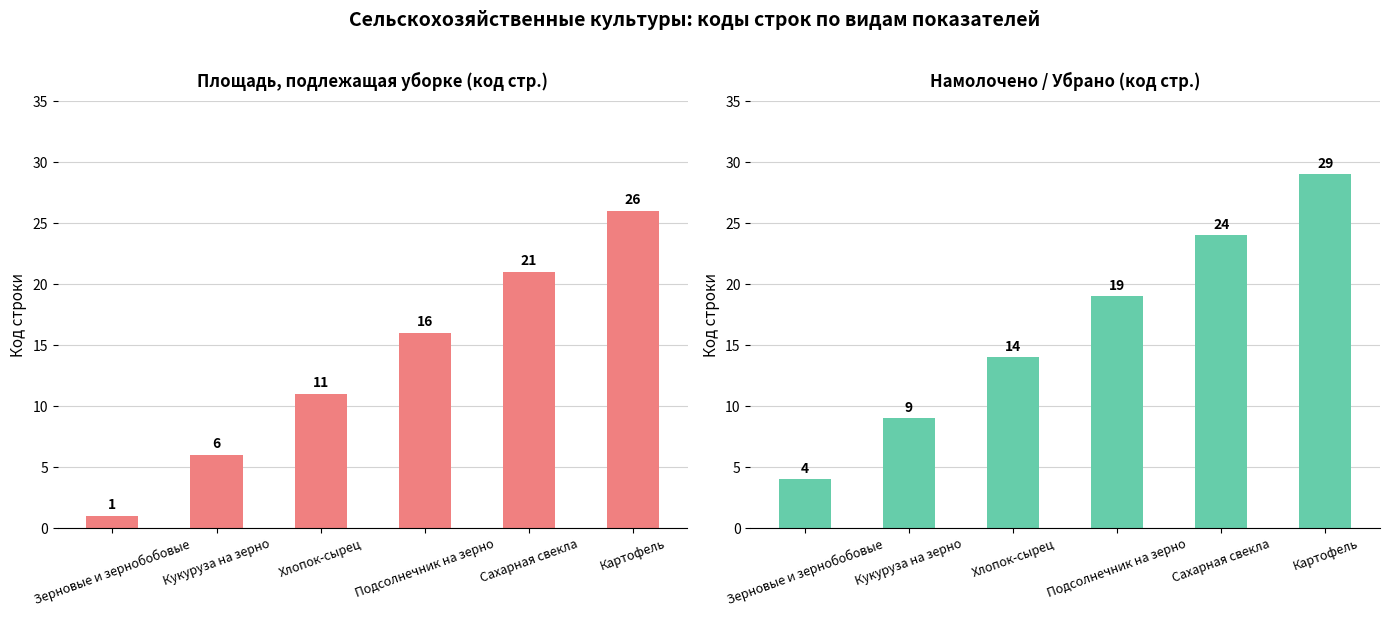

How many data points in Площадь, подлежащая уборке are less than 16?

3